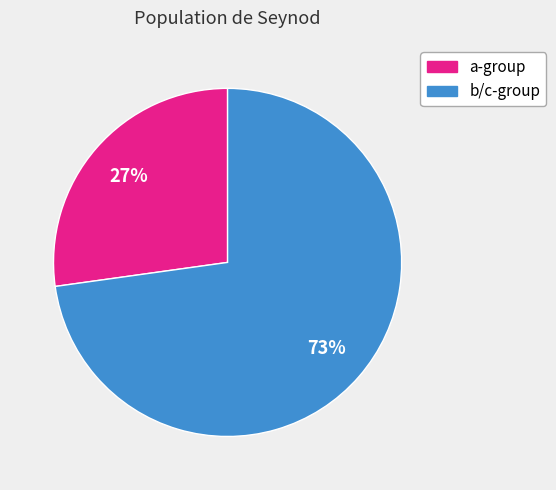

To the nearest percent, what is the difference between the largest and smallest slice percentages?

46%